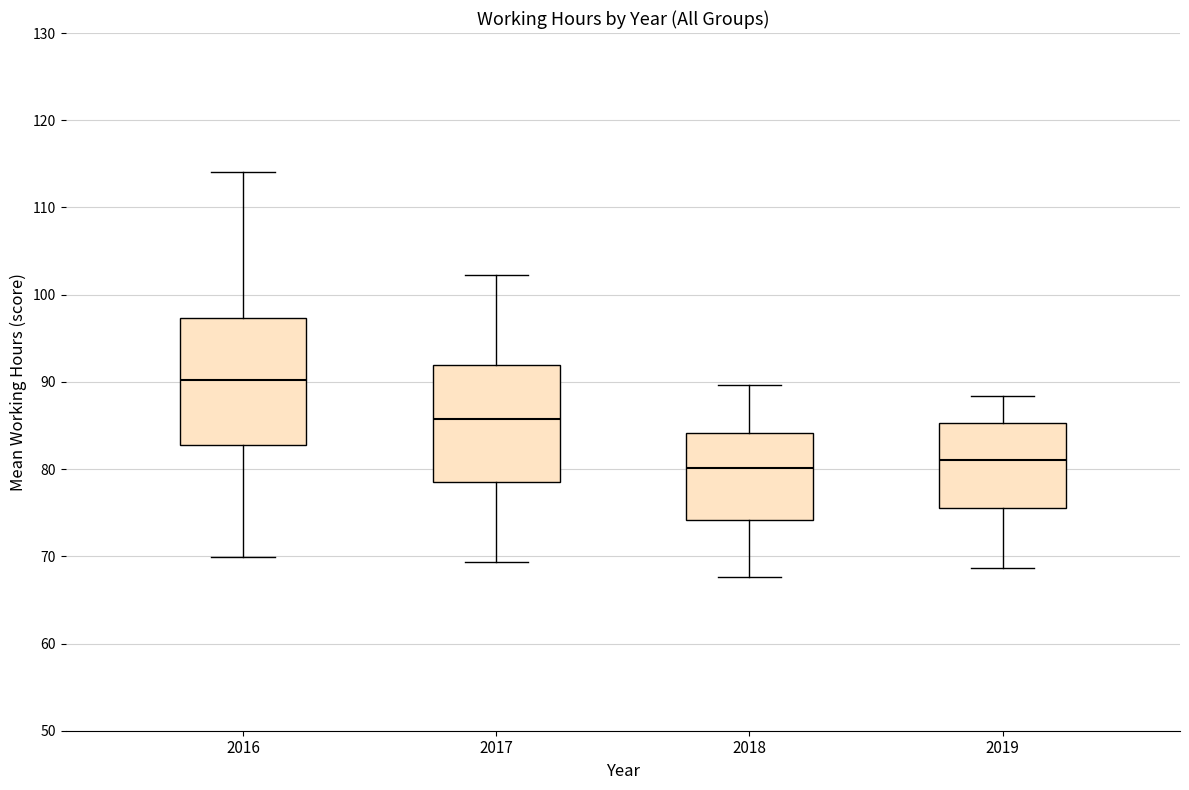

Reading left to right, transcribe this box plot: for each box, give where its median line is, the range the box spans, and where its two whiskers end, as read against the y-axis. The values are not printed on the chart, so give them approximately, as read against the axis.

2016: median 90, box 83 to 97, whiskers 70 to 114
2017: median 86, box 79 to 92, whiskers 69 to 102
2018: median 80, box 74 to 84, whiskers 68 to 90
2019: median 81, box 76 to 85, whiskers 69 to 88